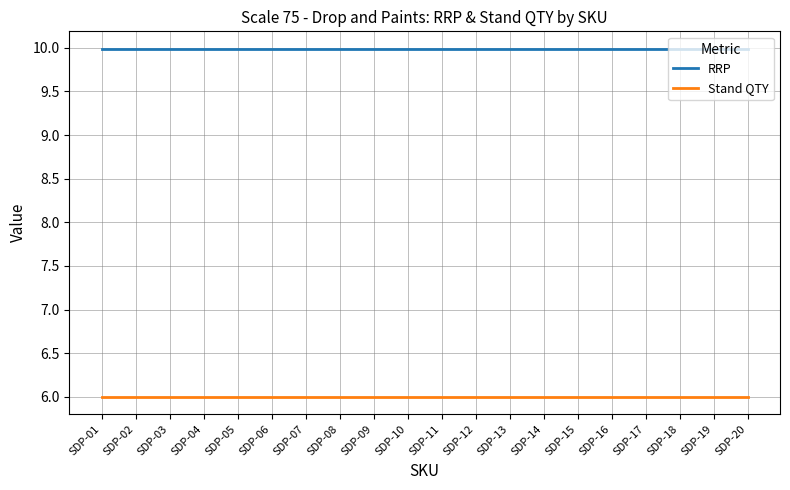

Reading right to left, what are all the values shown in this chart?

RRP: 10.0	10.0	10.0	10.0	10.0	10.0	10.0	10.0	10.0	10.0	10.0	10.0	10.0	10.0	10.0	10.0	10.0	10.0	10.0	10.0
Stand QTY: 6.0	6.0	6.0	6.0	6.0	6.0	6.0	6.0	6.0	6.0	6.0	6.0	6.0	6.0	6.0	6.0	6.0	6.0	6.0	6.0